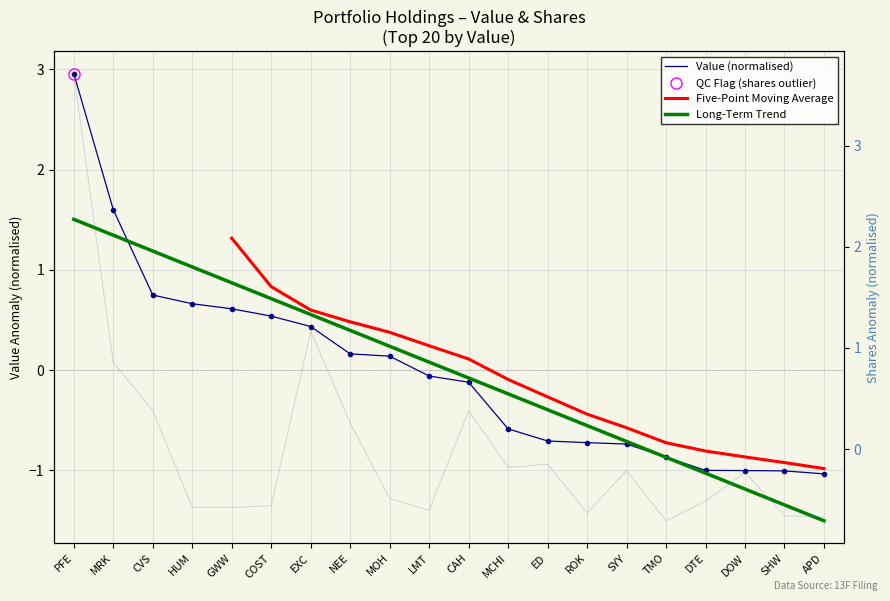

At how many categories does at least one series exceed 0?

10